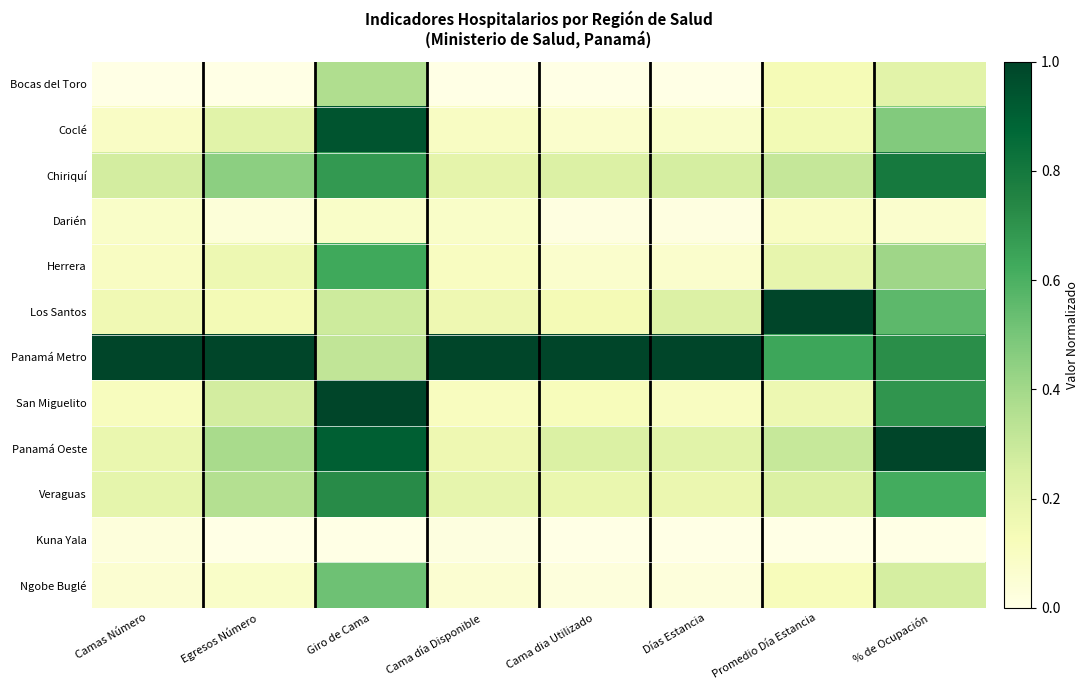

Which has a higher value, Cama dia Utilizado or Cama día Disponible?

Cama dia Utilizado